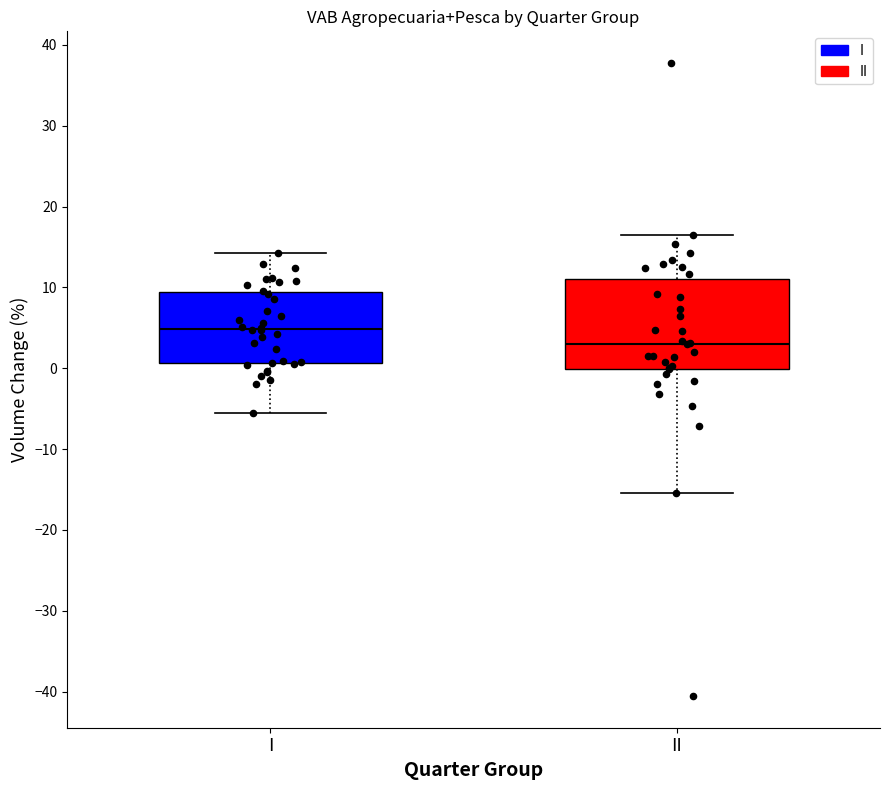

Where is the upper edge of the box for I on the y-axis? The values are not printed on the chart, so give them approximately, as read against the axis.

9